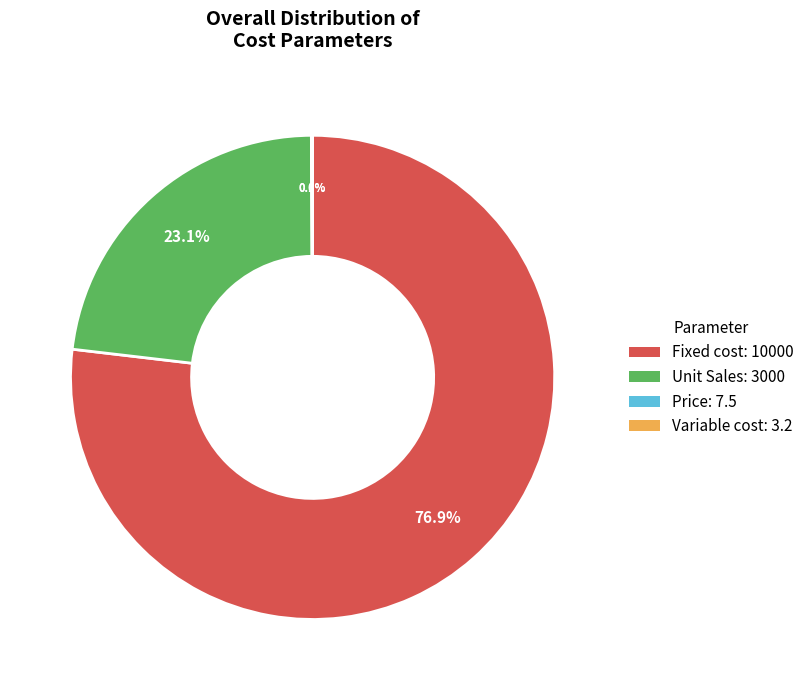

Is there any slice that represents more than half of the pie?

Yes